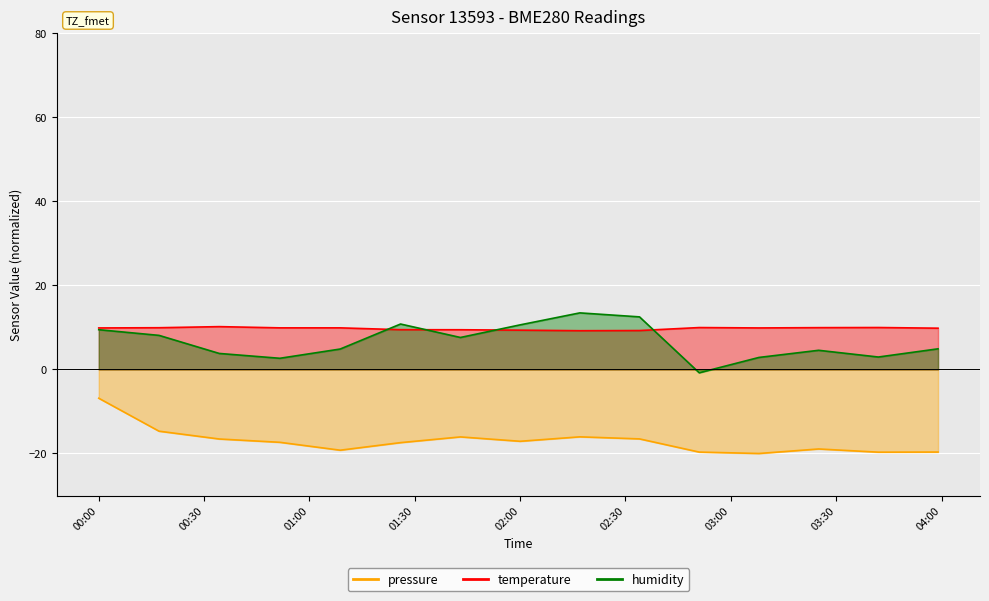

Rank the series by their maximum value, from highest to lowest.

humidity, temperature, pressure